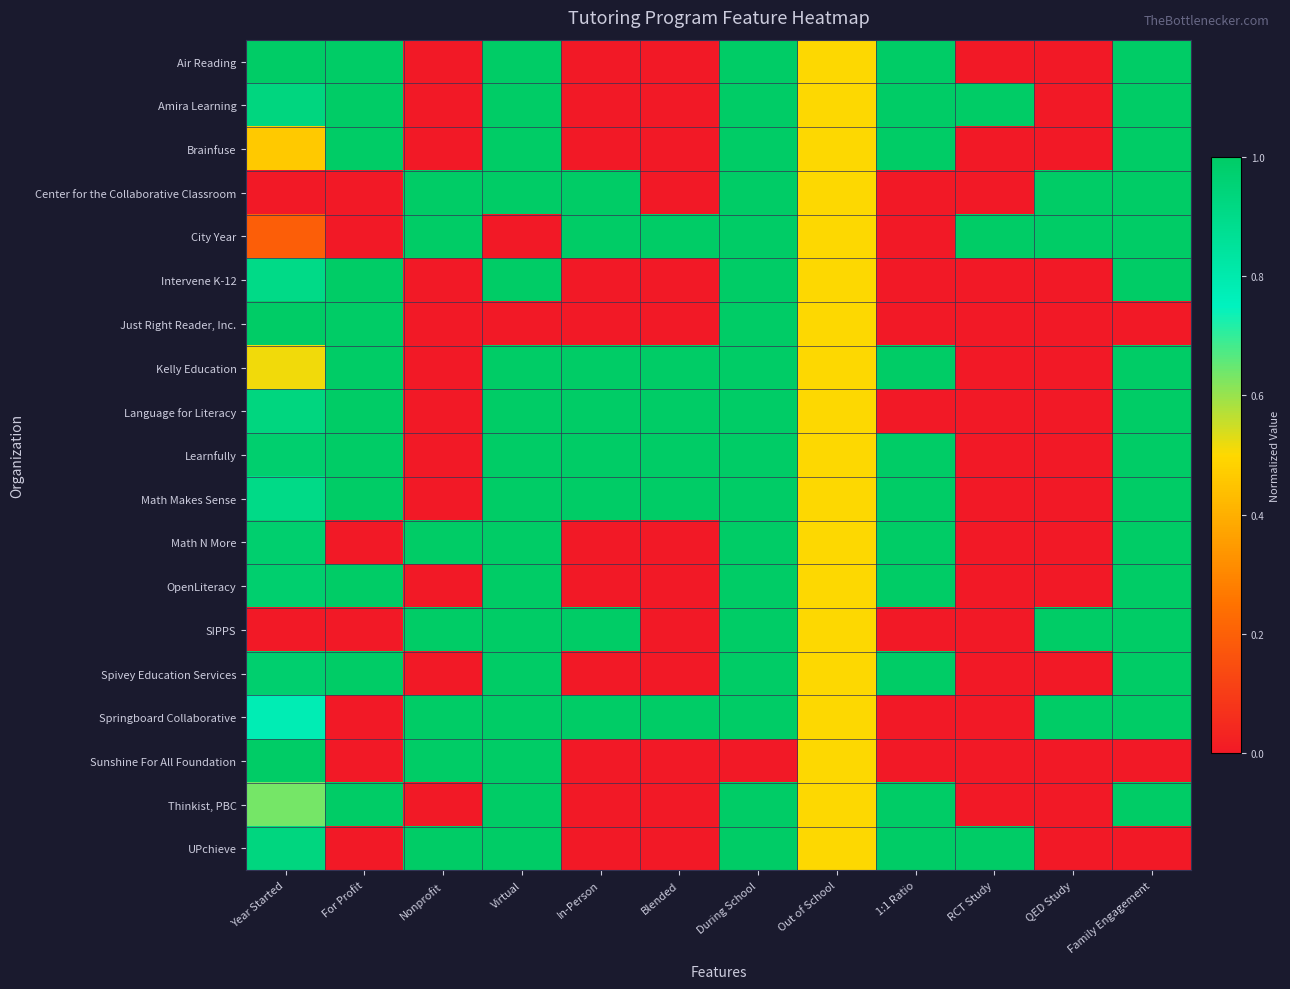

Reading left to right, list all the values displayed in this chart.

Air Reading: Year Started=1.0	For Profit=1.0	Nonprofit=0.0	Virtual=1.0	In-Person=0.0	Blended=0.0	During School=1.0	Out of School=0.5	1:1 Ratio=1.0	RCT Study=0.0	QED Study=0.0	Family Engagement=1.0
Amira Learning: Year Started=0.9	For Profit=1.0	Nonprofit=0.0	Virtual=1.0	In-Person=0.0	Blended=0.0	During School=1.0	Out of School=0.5	1:1 Ratio=1.0	RCT Study=1.0	QED Study=0.0	Family Engagement=1.0
Brainfuse: Year Started=0.5	For Profit=1.0	Nonprofit=0.0	Virtual=1.0	In-Person=0.0	Blended=0.0	During School=1.0	Out of School=0.5	1:1 Ratio=1.0	RCT Study=0.0	QED Study=0.0	Family Engagement=1.0
Center for the Collaborative Classroom: Year Started=0.0	For Profit=0.0	Nonprofit=1.0	Virtual=1.0	In-Person=1.0	Blended=0.0	During School=1.0	Out of School=0.5	1:1 Ratio=0.0	RCT Study=0.0	QED Study=1.0	Family Engagement=1.0
City Year: Year Started=0.2	For Profit=0.0	Nonprofit=1.0	Virtual=0.0	In-Person=1.0	Blended=1.0	During School=1.0	Out of School=0.5	1:1 Ratio=0.0	RCT Study=1.0	QED Study=1.0	Family Engagement=1.0
Intervene K-12: Year Started=0.9	For Profit=1.0	Nonprofit=0.0	Virtual=1.0	In-Person=0.0	Blended=0.0	During School=1.0	Out of School=0.5	1:1 Ratio=0.0	RCT Study=0.0	QED Study=0.0	Family Engagement=1.0
Just Right Reader, Inc.: Year Started=1.0	For Profit=1.0	Nonprofit=0.0	Virtual=0.0	In-Person=0.0	Blended=0.0	During School=1.0	Out of School=0.5	1:1 Ratio=0.0	RCT Study=0.0	QED Study=0.0	Family Engagement=0.0
Kelly Education: Year Started=0.5	For Profit=1.0	Nonprofit=0.0	Virtual=1.0	In-Person=1.0	Blended=1.0	During School=1.0	Out of School=0.5	1:1 Ratio=1.0	RCT Study=0.0	QED Study=0.0	Family Engagement=1.0
Language for Literacy: Year Started=0.9	For Profit=1.0	Nonprofit=0.0	Virtual=1.0	In-Person=1.0	Blended=1.0	During School=1.0	Out of School=0.5	1:1 Ratio=0.0	RCT Study=0.0	QED Study=0.0	Family Engagement=1.0
Learnfully: Year Started=1.0	For Profit=1.0	Nonprofit=0.0	Virtual=1.0	In-Person=1.0	Blended=1.0	During School=1.0	Out of School=0.5	1:1 Ratio=1.0	RCT Study=0.0	QED Study=0.0	Family Engagement=1.0
Math Makes Sense: Year Started=0.9	For Profit=1.0	Nonprofit=0.0	Virtual=1.0	In-Person=1.0	Blended=1.0	During School=1.0	Out of School=0.5	1:1 Ratio=1.0	RCT Study=0.0	QED Study=0.0	Family Engagement=1.0
Math N More: Year Started=1.0	For Profit=0.0	Nonprofit=1.0	Virtual=1.0	In-Person=0.0	Blended=0.0	During School=1.0	Out of School=0.5	1:1 Ratio=1.0	RCT Study=0.0	QED Study=0.0	Family Engagement=1.0
OpenLiteracy: Year Started=1.0	For Profit=1.0	Nonprofit=0.0	Virtual=1.0	In-Person=0.0	Blended=0.0	During School=1.0	Out of School=0.5	1:1 Ratio=1.0	RCT Study=0.0	QED Study=0.0	Family Engagement=1.0
SIPPS: Year Started=0.0	For Profit=0.0	Nonprofit=1.0	Virtual=1.0	In-Person=1.0	Blended=0.0	During School=1.0	Out of School=0.5	1:1 Ratio=0.0	RCT Study=0.0	QED Study=1.0	Family Engagement=1.0
Spivey Education Services: Year Started=1.0	For Profit=1.0	Nonprofit=0.0	Virtual=1.0	In-Person=0.0	Blended=0.0	During School=1.0	Out of School=0.5	1:1 Ratio=1.0	RCT Study=0.0	QED Study=0.0	Family Engagement=1.0
Springboard Collaborative: Year Started=0.8	For Profit=0.0	Nonprofit=1.0	Virtual=1.0	In-Person=1.0	Blended=1.0	During School=1.0	Out of School=0.5	1:1 Ratio=0.0	RCT Study=0.0	QED Study=1.0	Family Engagement=1.0
Sunshine For All Foundation: Year Started=1.0	For Profit=0.0	Nonprofit=1.0	Virtual=1.0	In-Person=0.0	Blended=0.0	During School=0.0	Out of School=0.5	1:1 Ratio=0.0	RCT Study=0.0	QED Study=0.0	Family Engagement=0.0
Thinkist, PBC: Year Started=0.6	For Profit=1.0	Nonprofit=0.0	Virtual=1.0	In-Person=0.0	Blended=0.0	During School=1.0	Out of School=0.5	1:1 Ratio=1.0	RCT Study=0.0	QED Study=0.0	Family Engagement=1.0
UPchieve: Year Started=0.9	For Profit=0.0	Nonprofit=1.0	Virtual=1.0	In-Person=0.0	Blended=0.0	During School=1.0	Out of School=0.5	1:1 Ratio=1.0	RCT Study=1.0	QED Study=0.0	Family Engagement=0.0